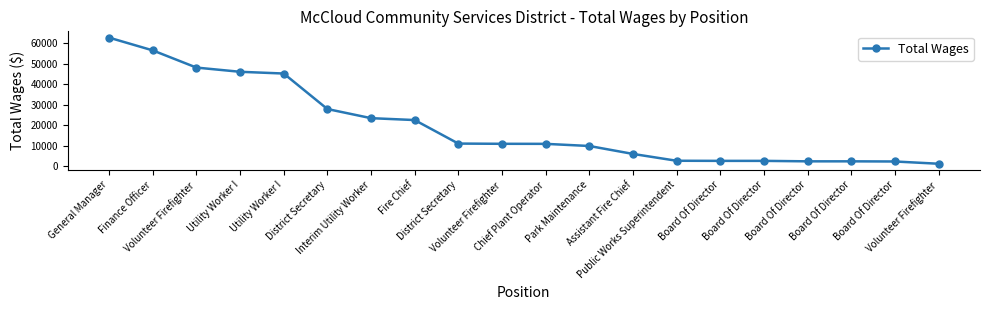

Where is the data nearest to the value 31954?

District Secretary